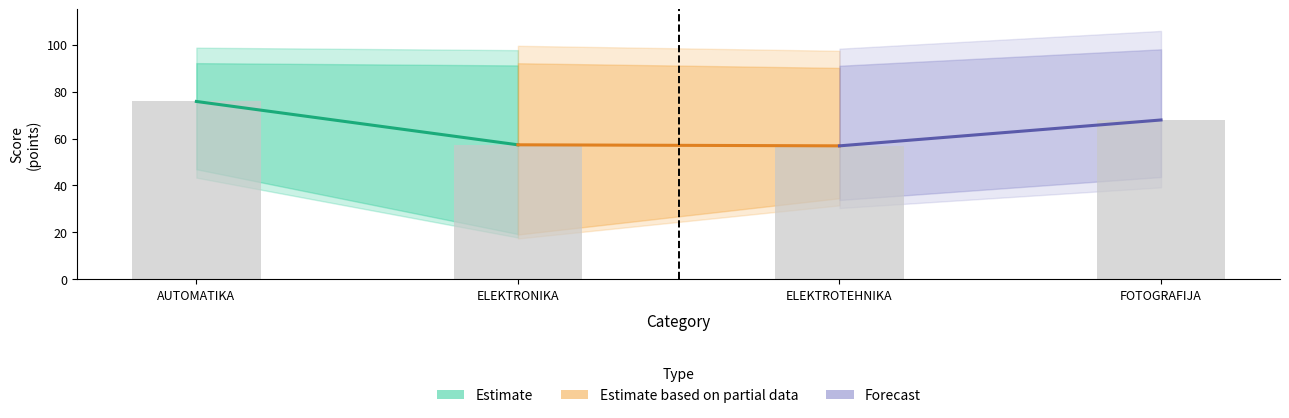

Approximately how many times larger is the value at ELEKTROTEHNIKA compared to ELEKTRONIKA?

1.0